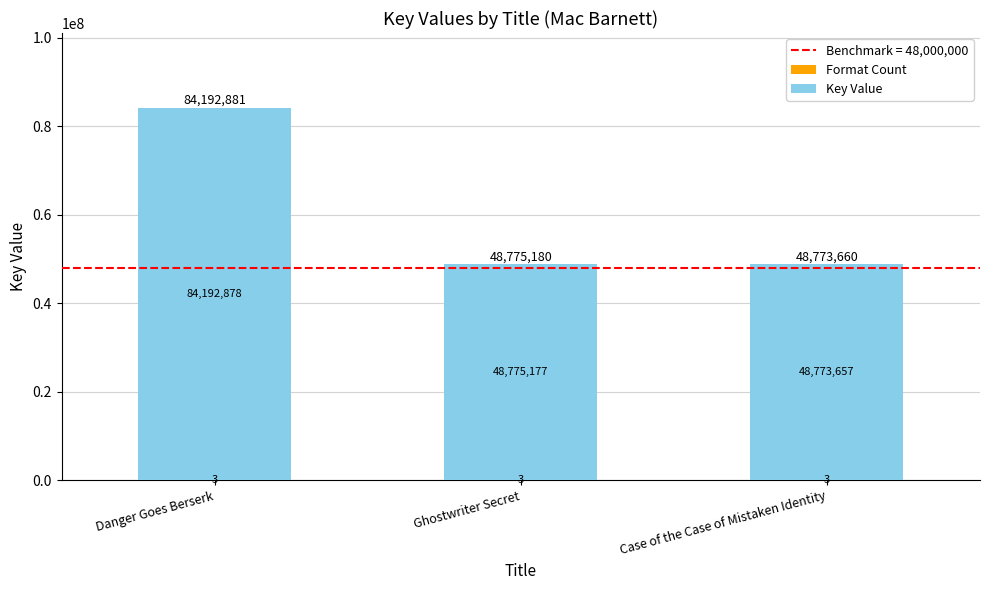

At which category is the sum across all series the highest?

Danger Goes Berserk